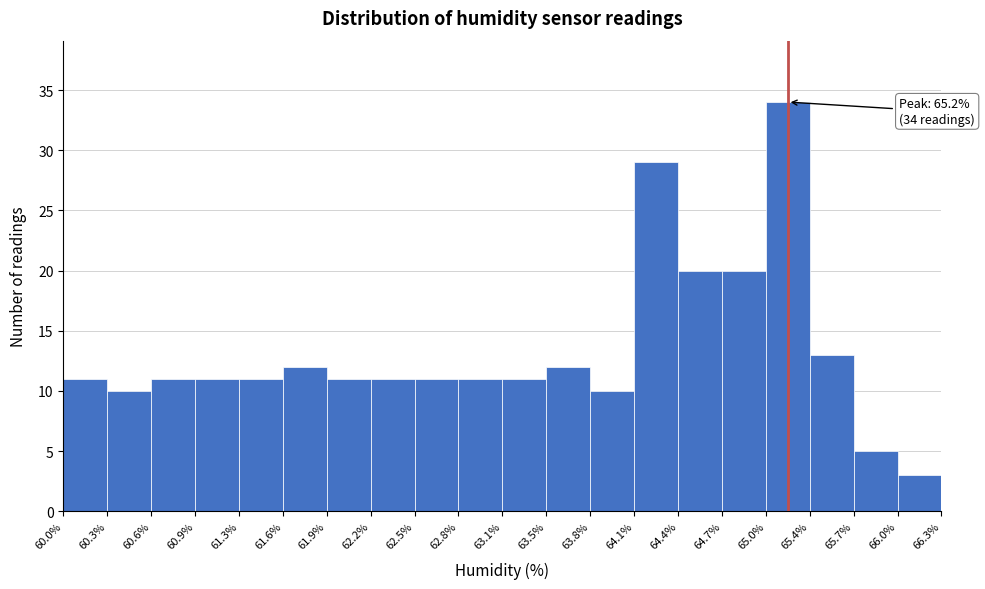

Over which range of the x-axis is the bar tallest?

65.0% to 65.4%